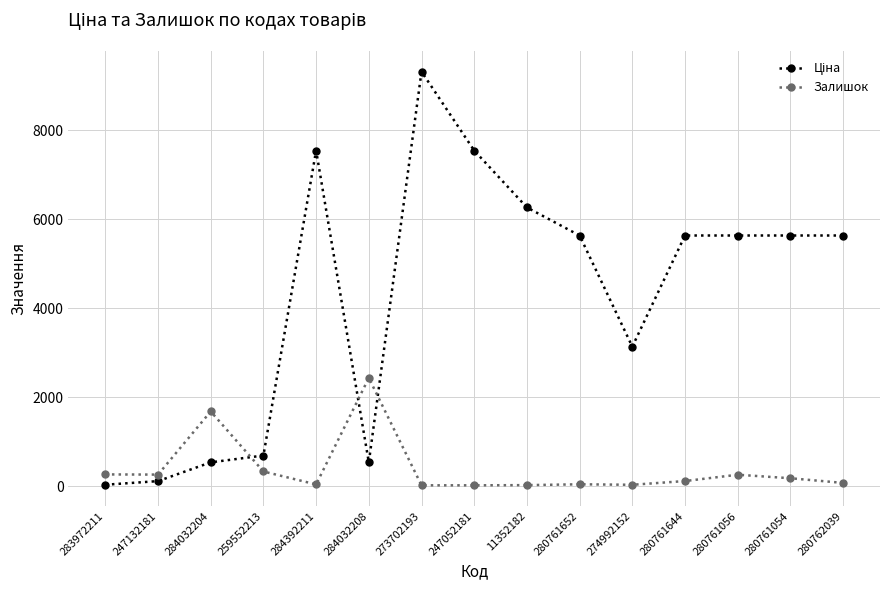

What is the difference between the highest and lowest values at 259552213?

359.1